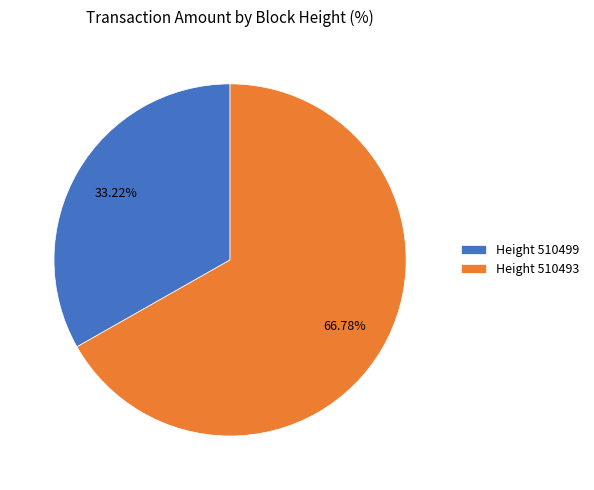

Count the number of slices in the pie.

2